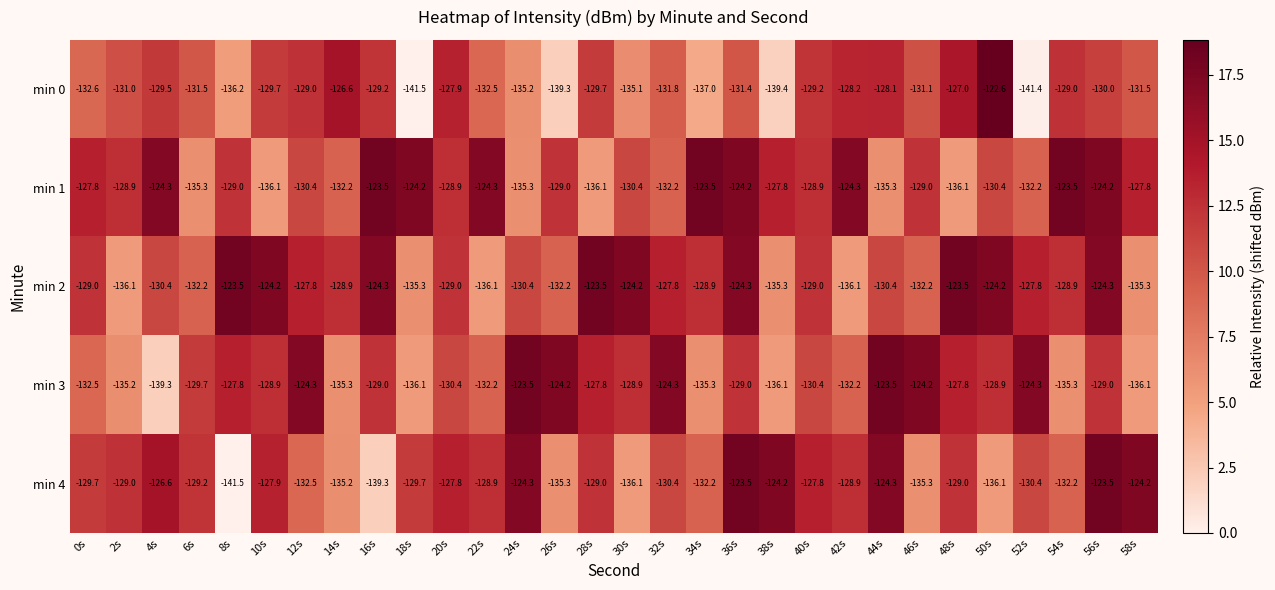

The min 2 series shows -129.0 at 0s. True or false?

True